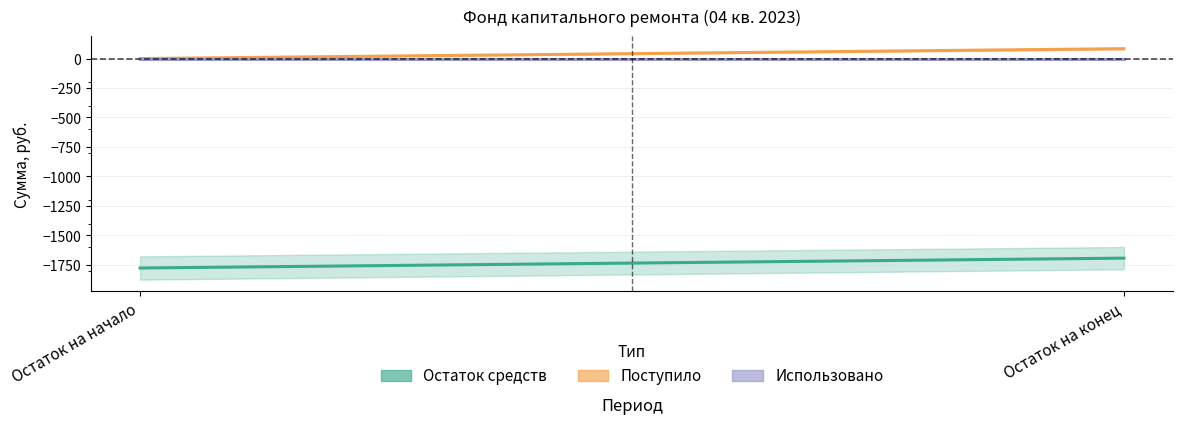

What position from the left is Остаток на начало?

1